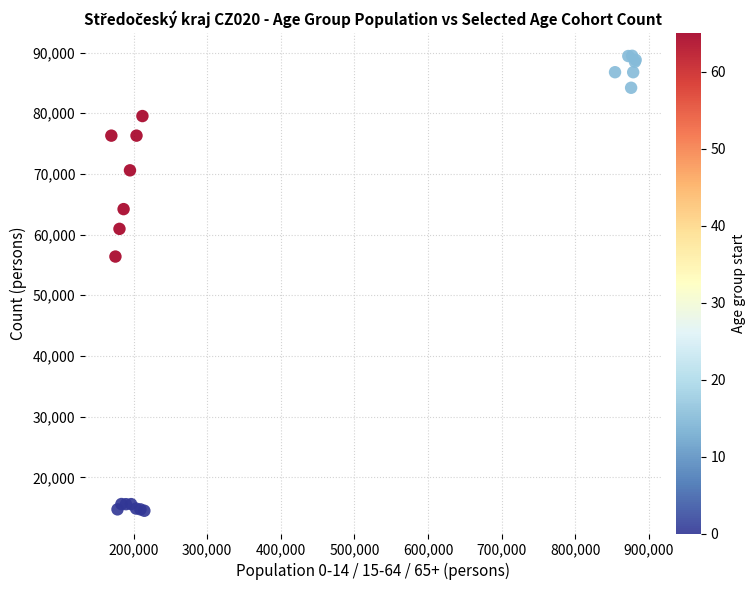

What Y value in the scatter plot is closest to 51975?

56379